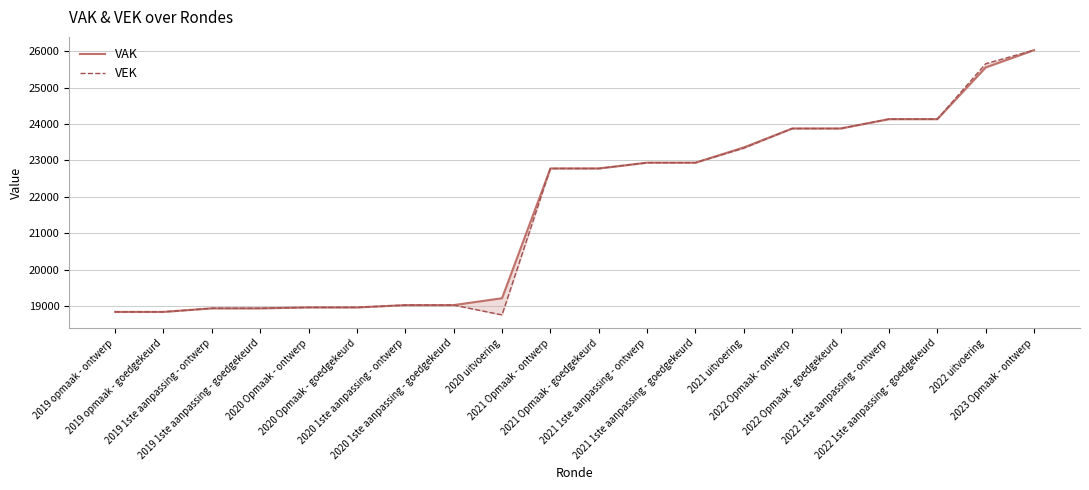

Which series has the largest total across all categories?

VAK